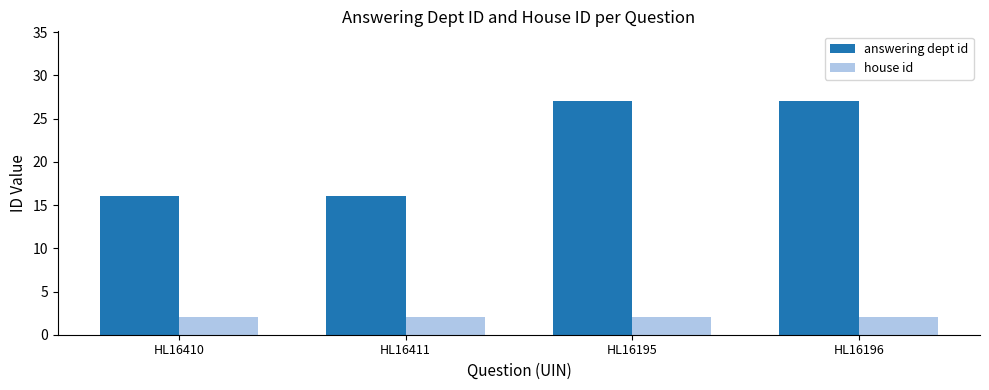

What is the difference between the answering dept id values at HL16410 and HL16195?

11